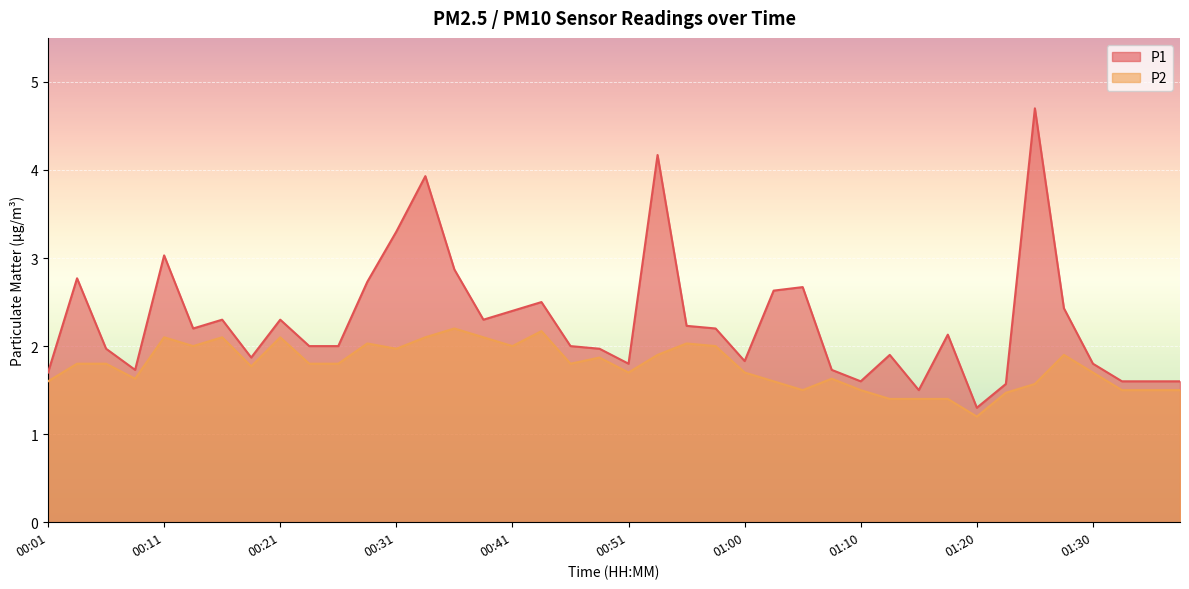

The value of P2 at 00:06 is 2.9. True or false?

False